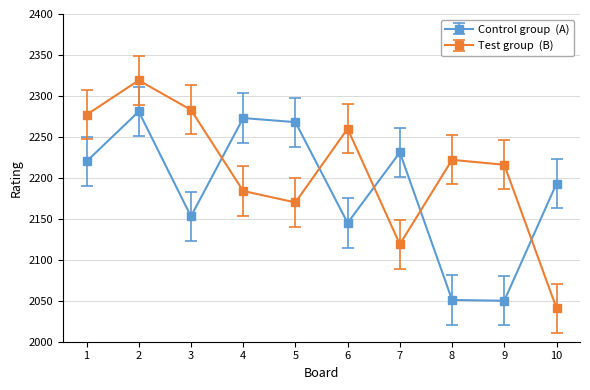

What is the maximum value shown in the chart?

2319